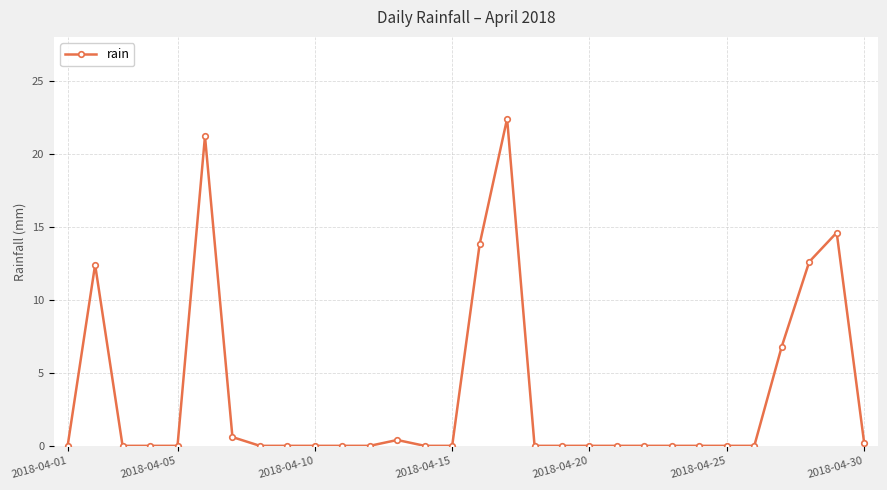

What is the maximum value shown in the chart?

22.4